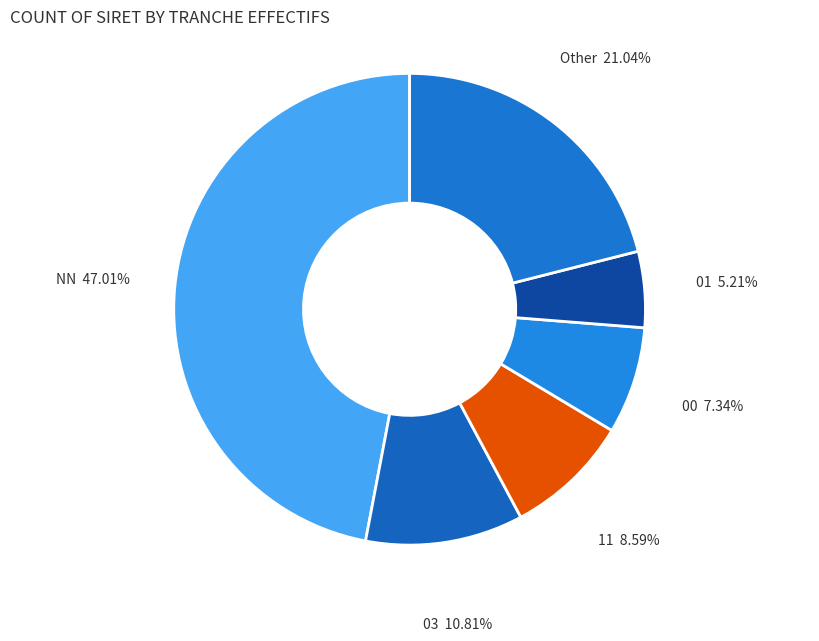

How many slices are in this pie chart?

6